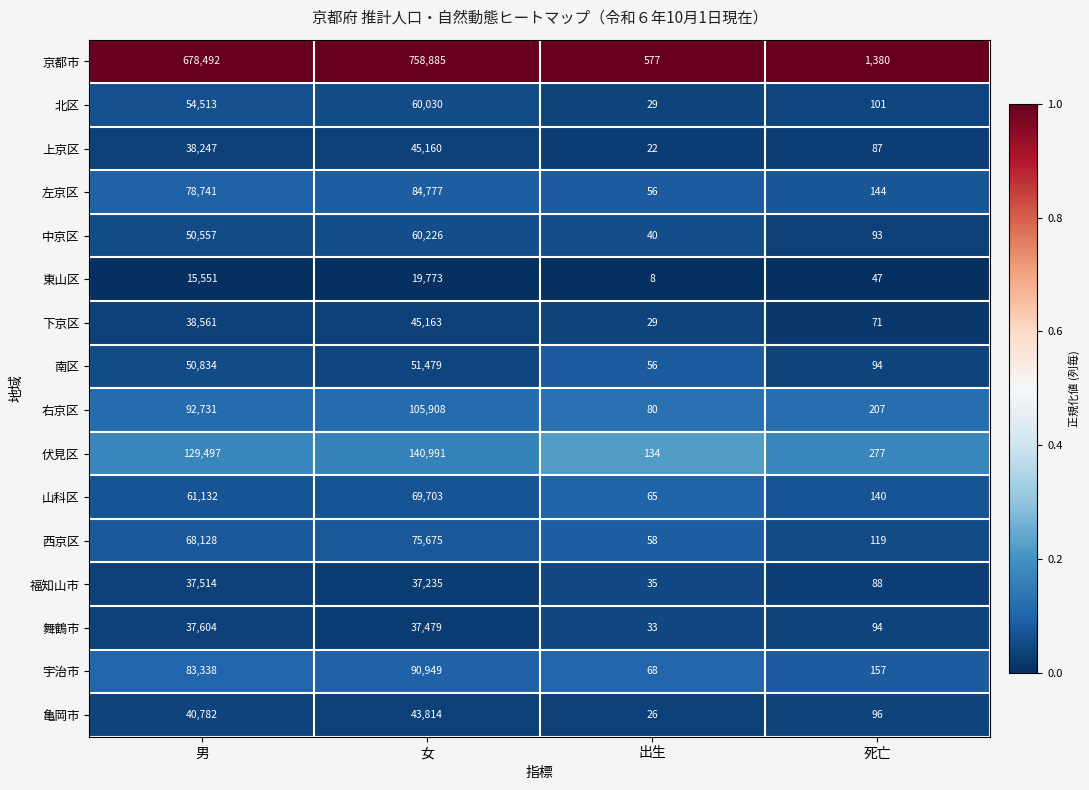

At 男, list the series in order from smallest to largest.

東山区, 福知山市, 舞鶴市, 上京区, 下京区, 亀岡市, 中京区, 南区, 北区, 山科区, 西京区, 左京区, 宇治市, 右京区, 伏見区, 京都市